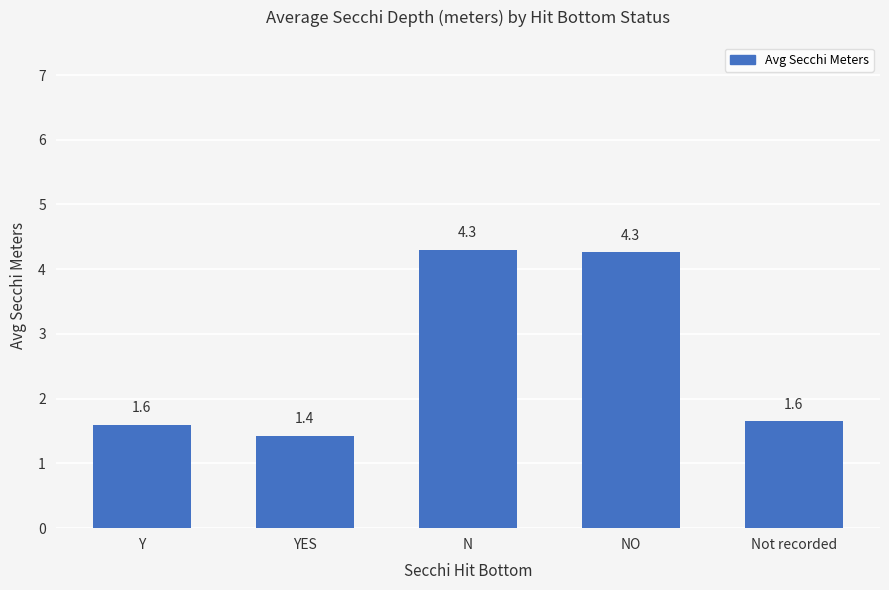

At which category does the chart reach its minimum across all series?

YES